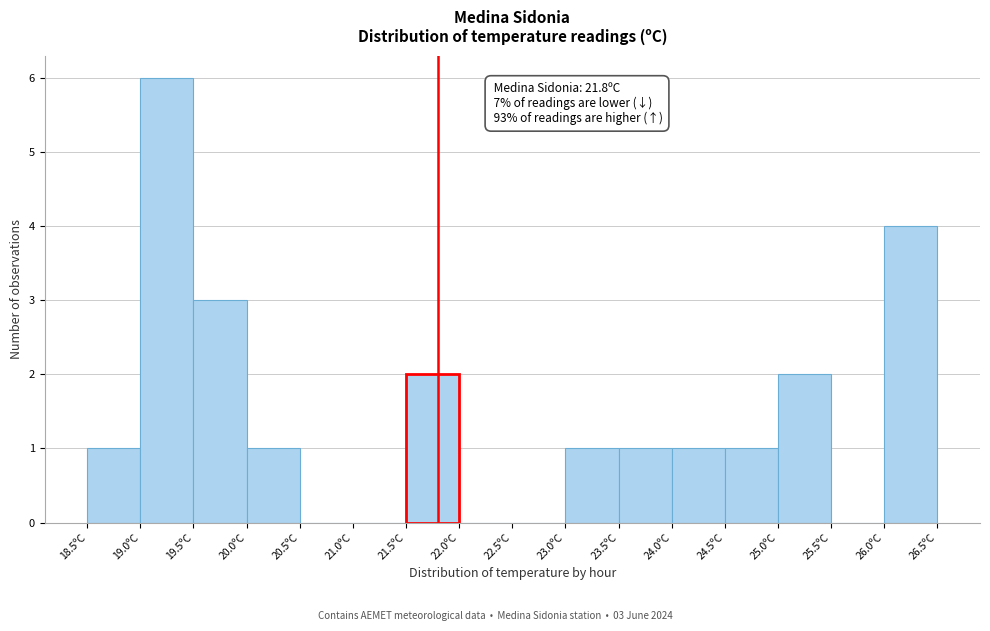

Over which range of the x-axis is the bar tallest?

19.0 to 19.5